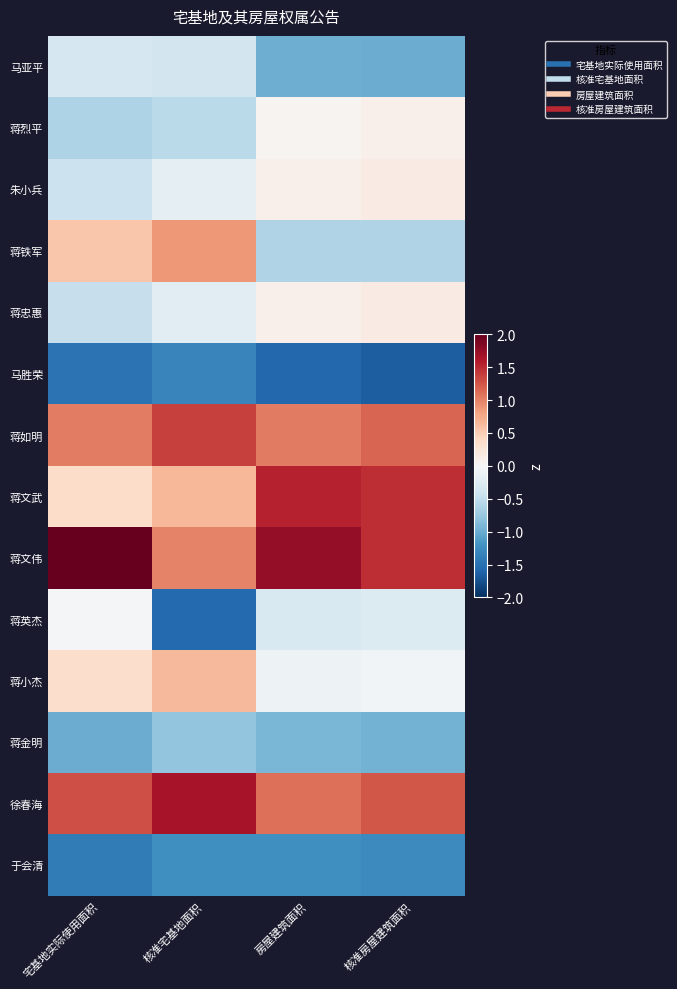

Rank the series at 核准宅基地面积 from lowest to highest value.

蒋英杰, 马胜荣, 于会清, 蒋金明, 蒋烈平, 马亚平, 蒋忠惠, 朱小兵, 蒋小杰, 蒋文武, 蒋铁军, 蒋文伟, 蒋如明, 徐春海